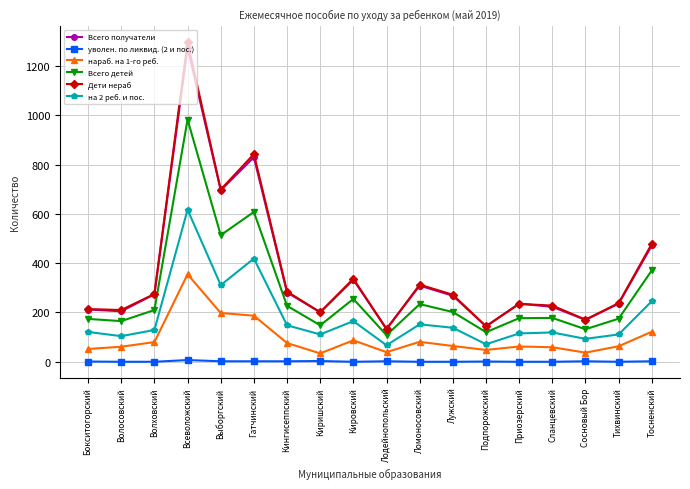

Read the Дети нераб value at Лужский.

272